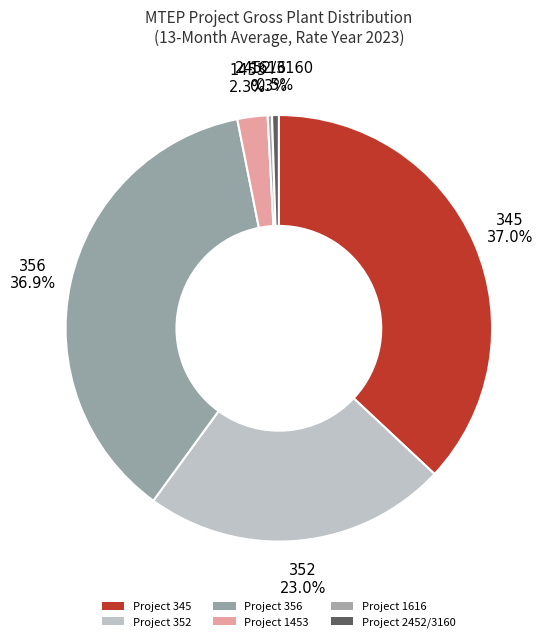

Which category has the smallest portion of the pie?

1616